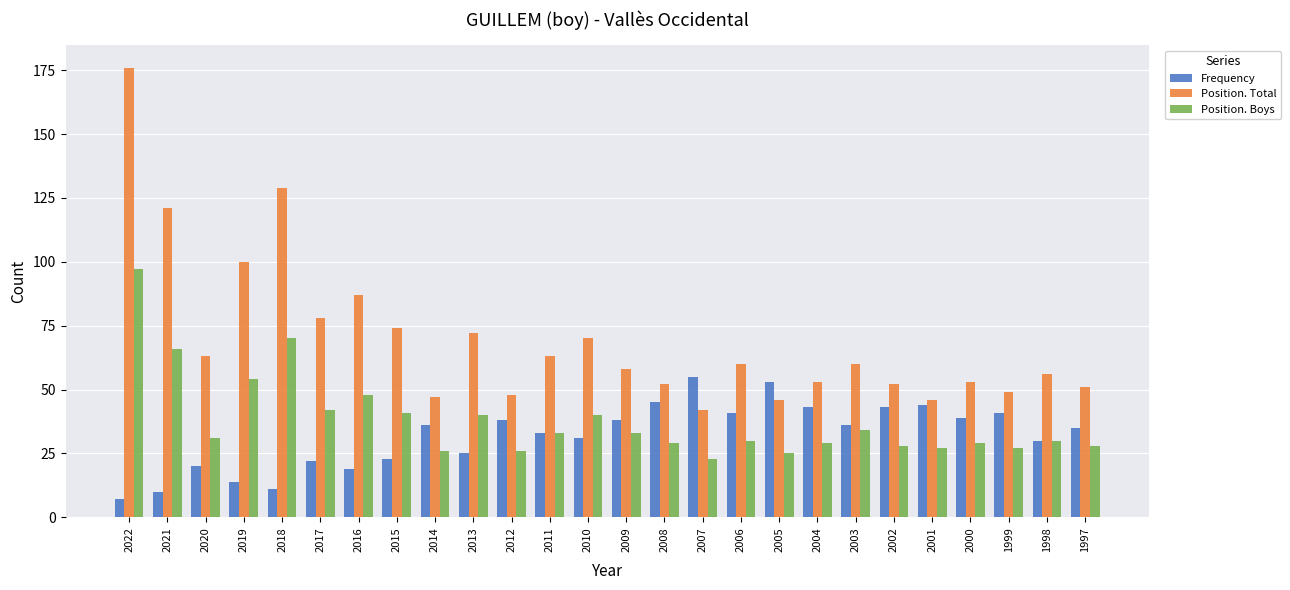

How many categories are shown in the chart?

26